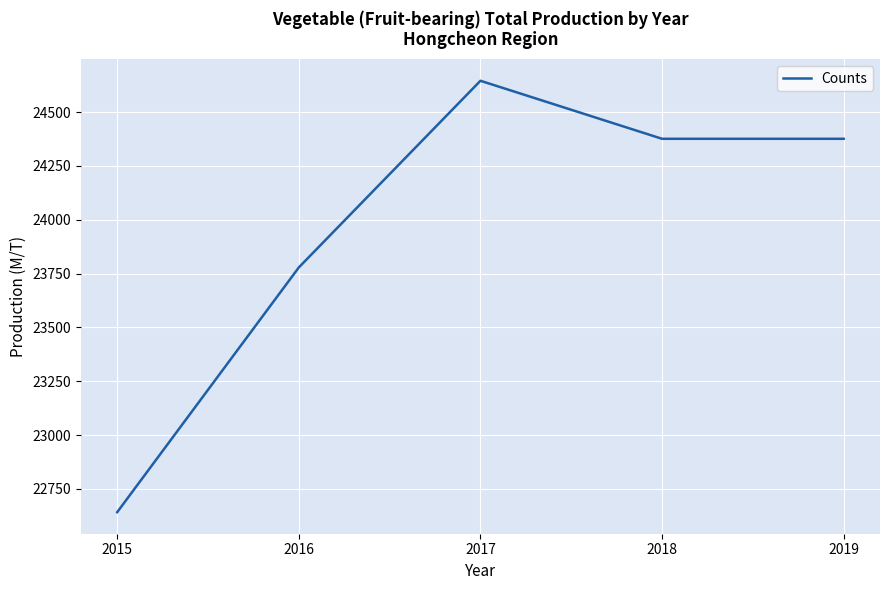

Count the number of data series in this chart.

1